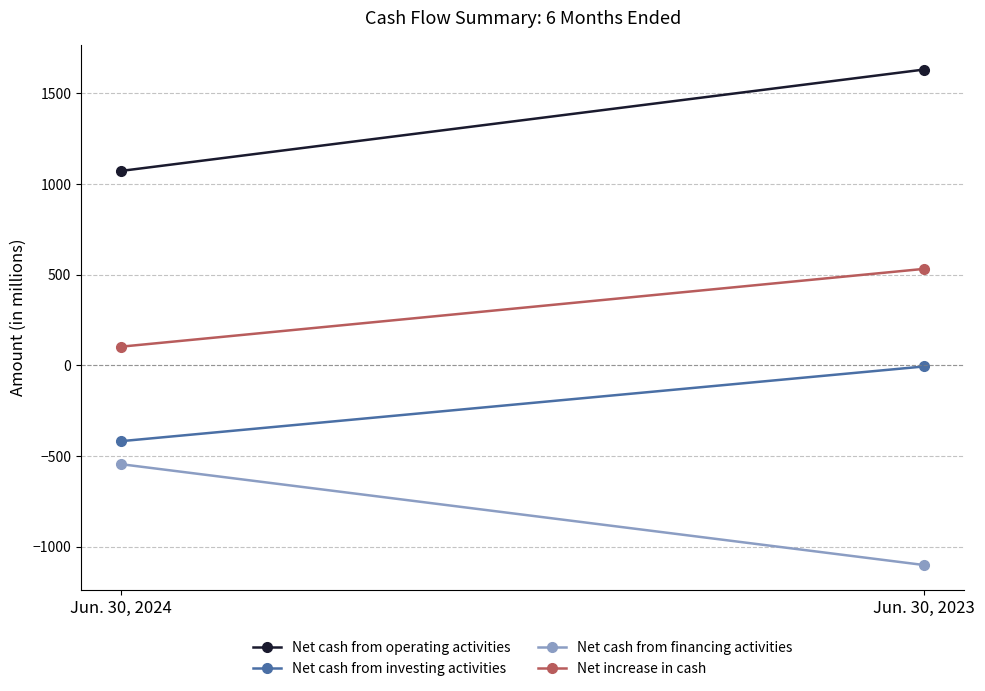

What is the value of the Net cash from financing activities point at the 1st from the left?

-545